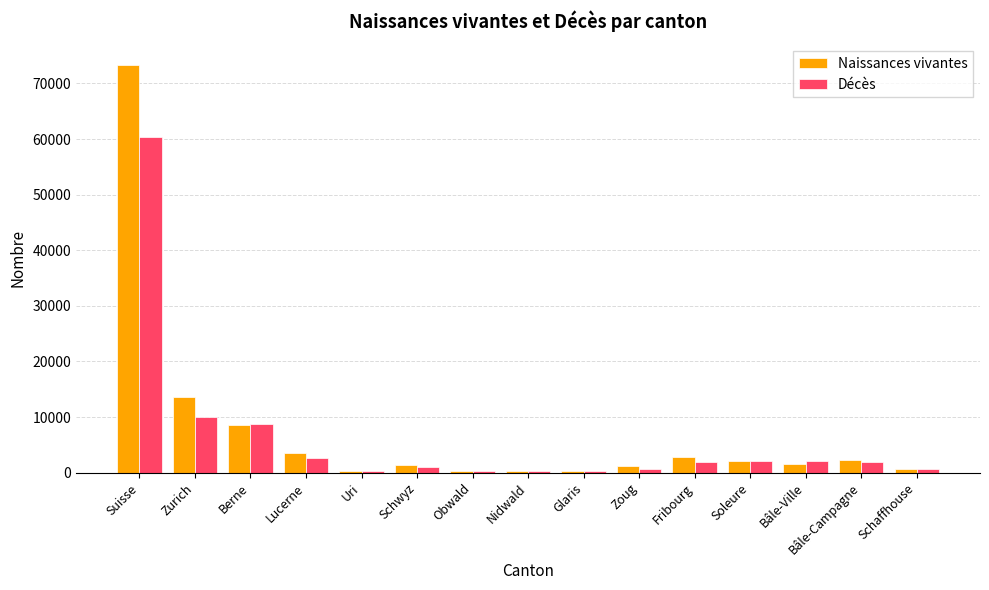

What is the sum of all Naissances vivantes values?

112355